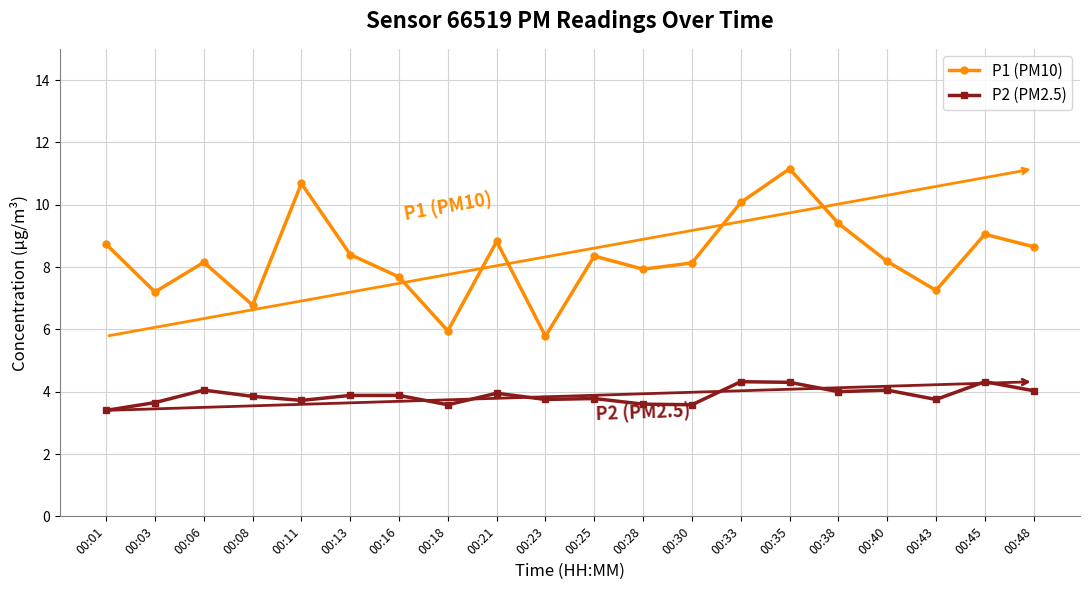

What is the difference between the highest and lowest values at 00:13?

4.5